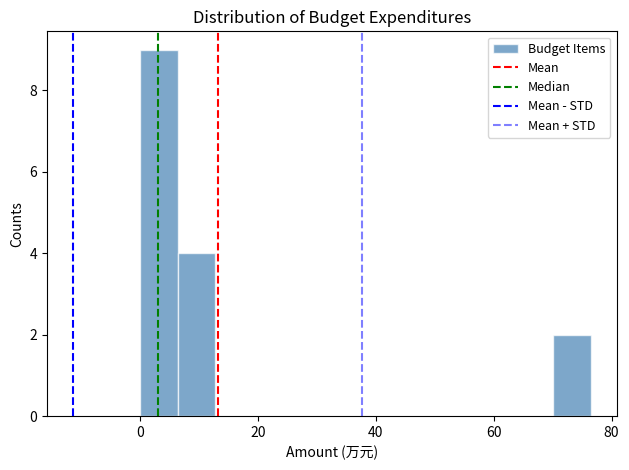

Around what value on the x-axis is the tallest bar? Give the approximate position of its centre, as read against the axis.

4